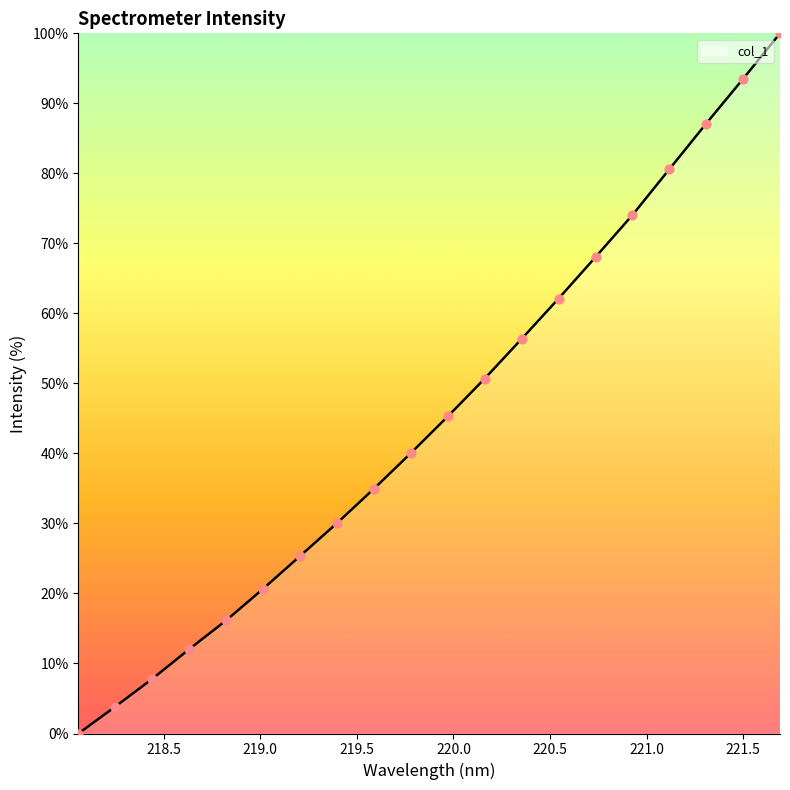

Approximately how many times larger is the value at 221.6902 compared to 219.2067?

3.9